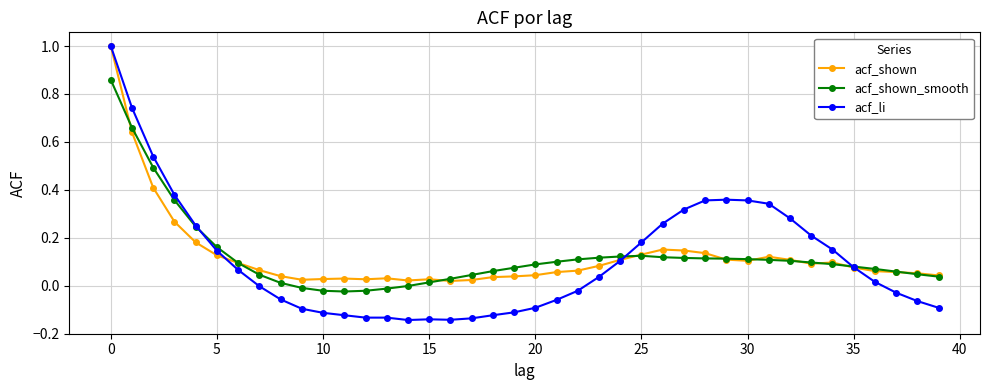

True or false: acf_shown has more than 0 points higher than both neighbors.

True